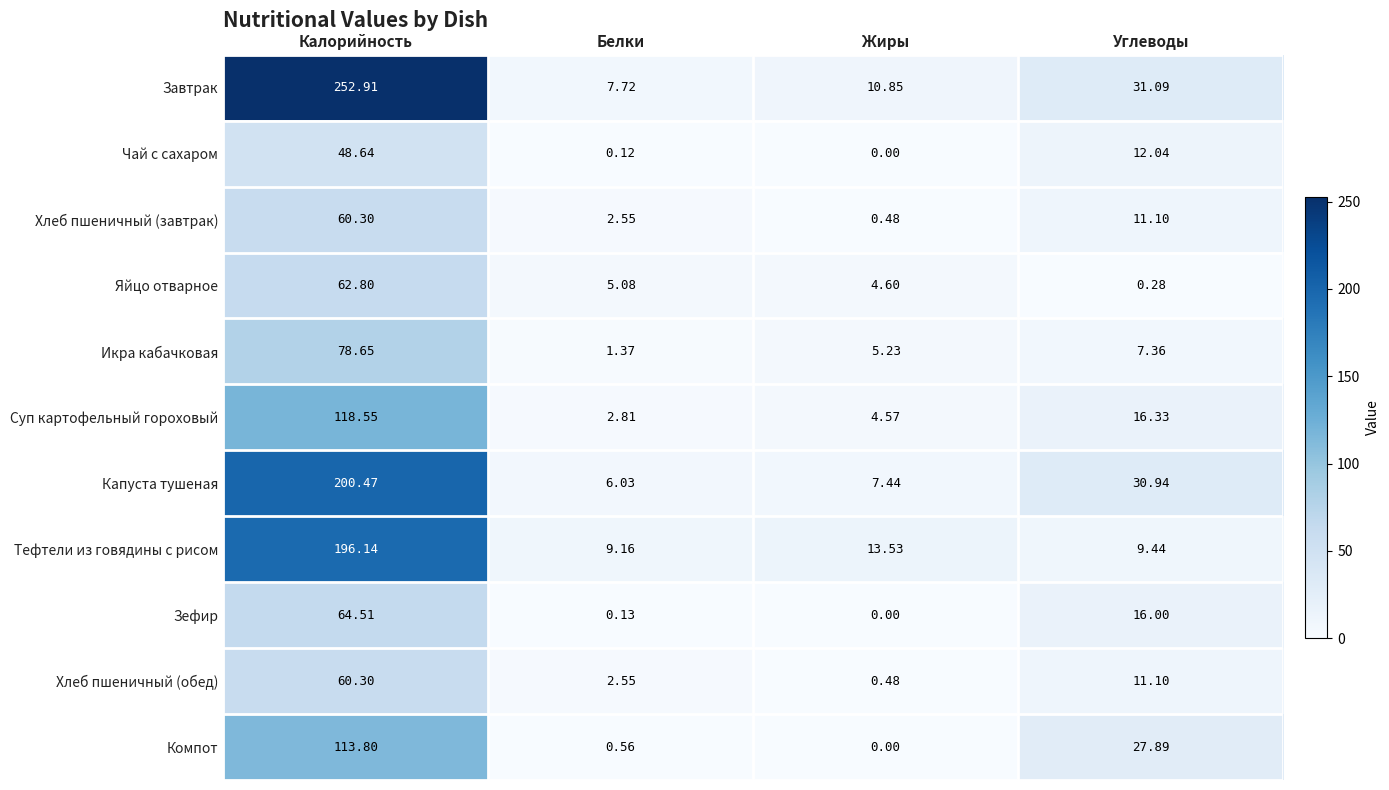

Where is Суп картофельный гороховый nearest to the value 60?

Углеводы